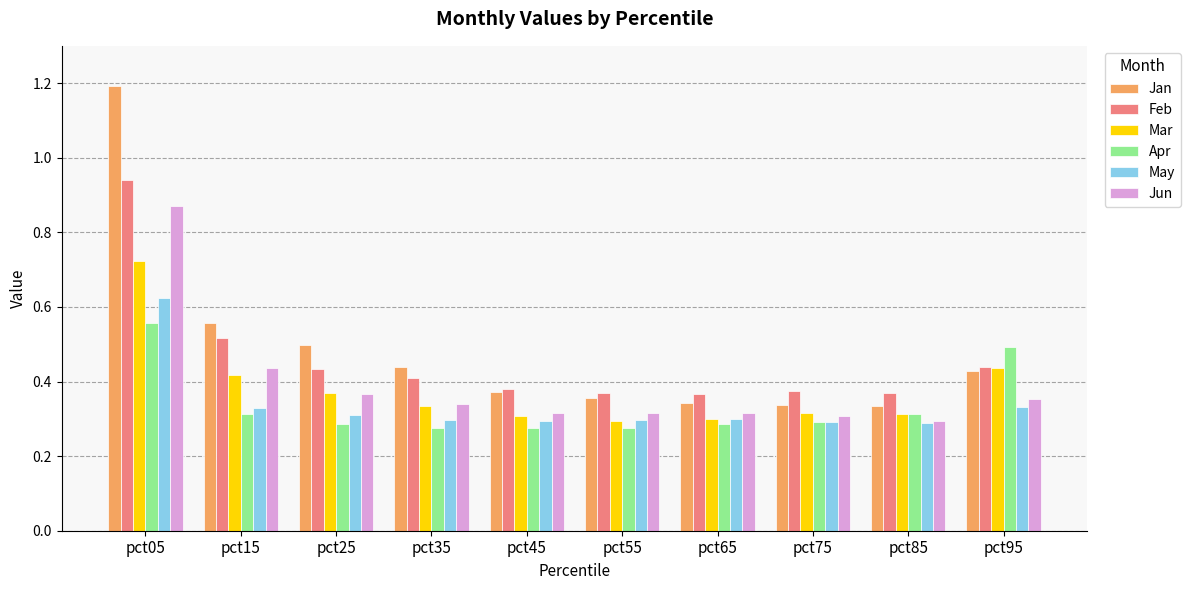

What is the sum of the May values at pct05 and pct15?

1.0